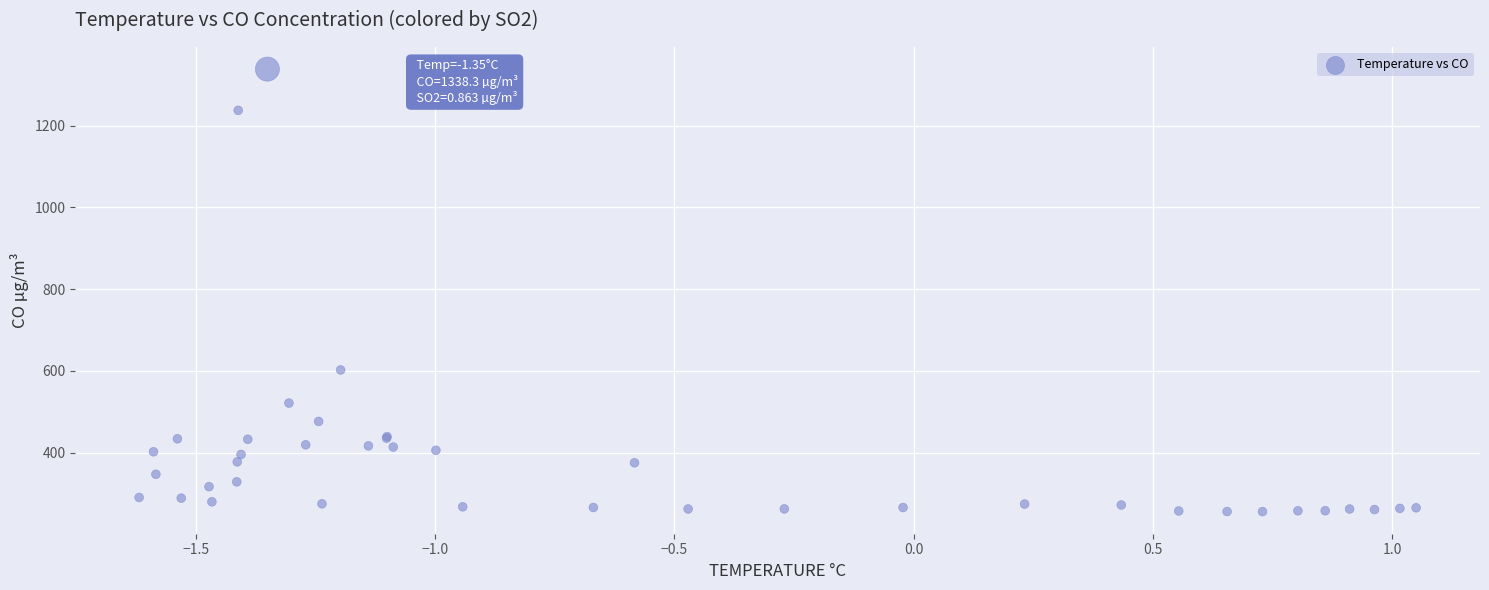

What Y value in the scatter plot is closest to 796?

602.3